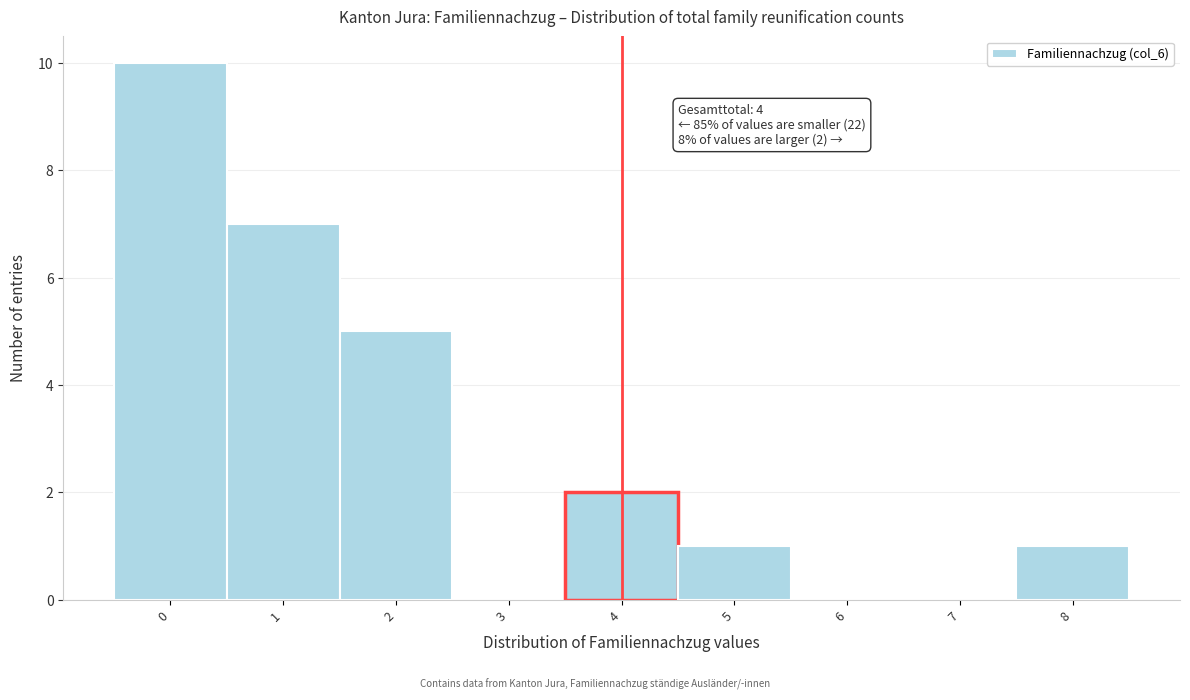

Which range on the x-axis has the tallest bar?

-0.5 to 0.5